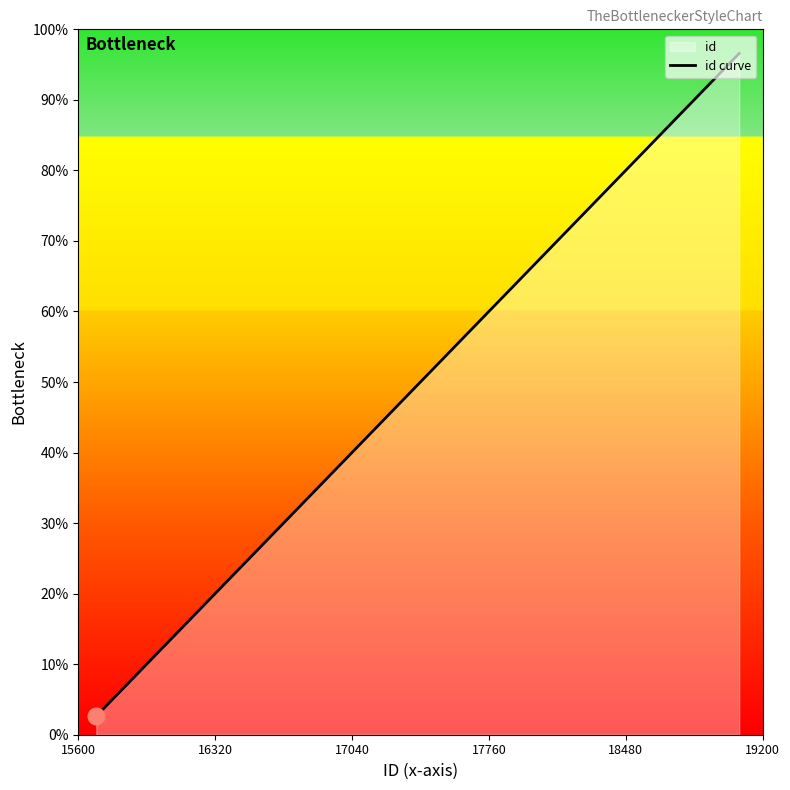

The value at 6 is 10749. True or false?

False